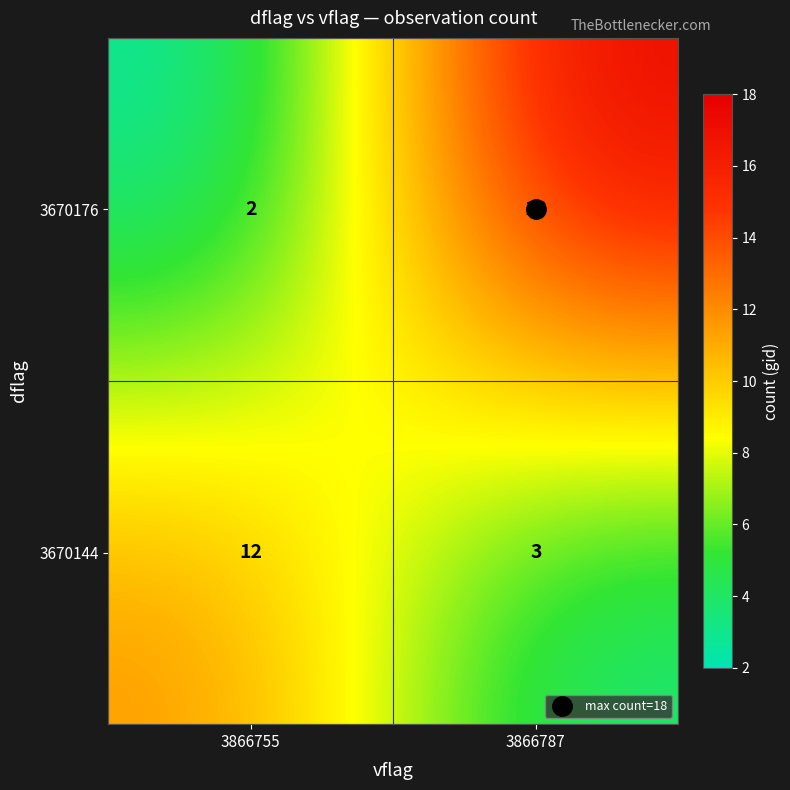

At which category is the sum across all series the highest?

3866787